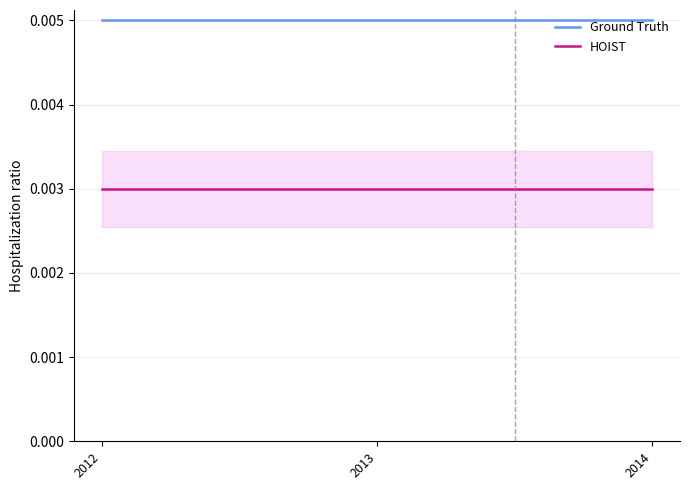

List the labels in order of HOIST value, smallest first.

2012, 2013, 2014